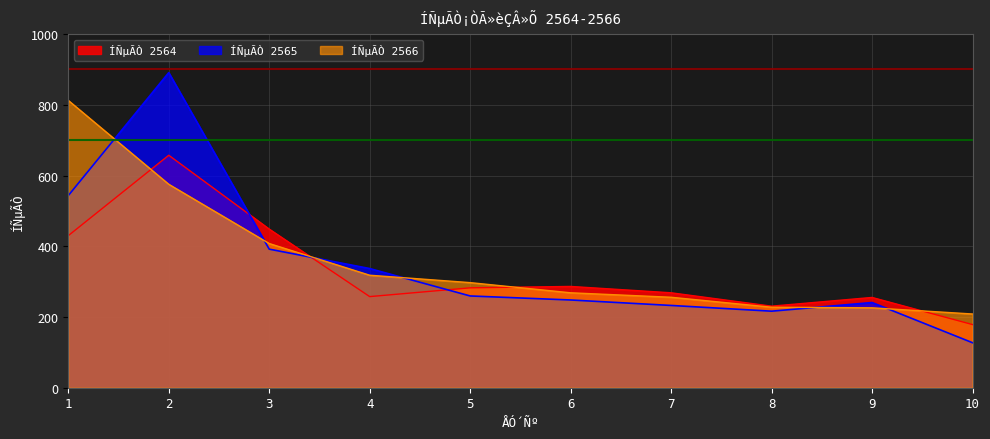

Which category has the lowest value in the ÍÑµÃÒ 2564 series?

10